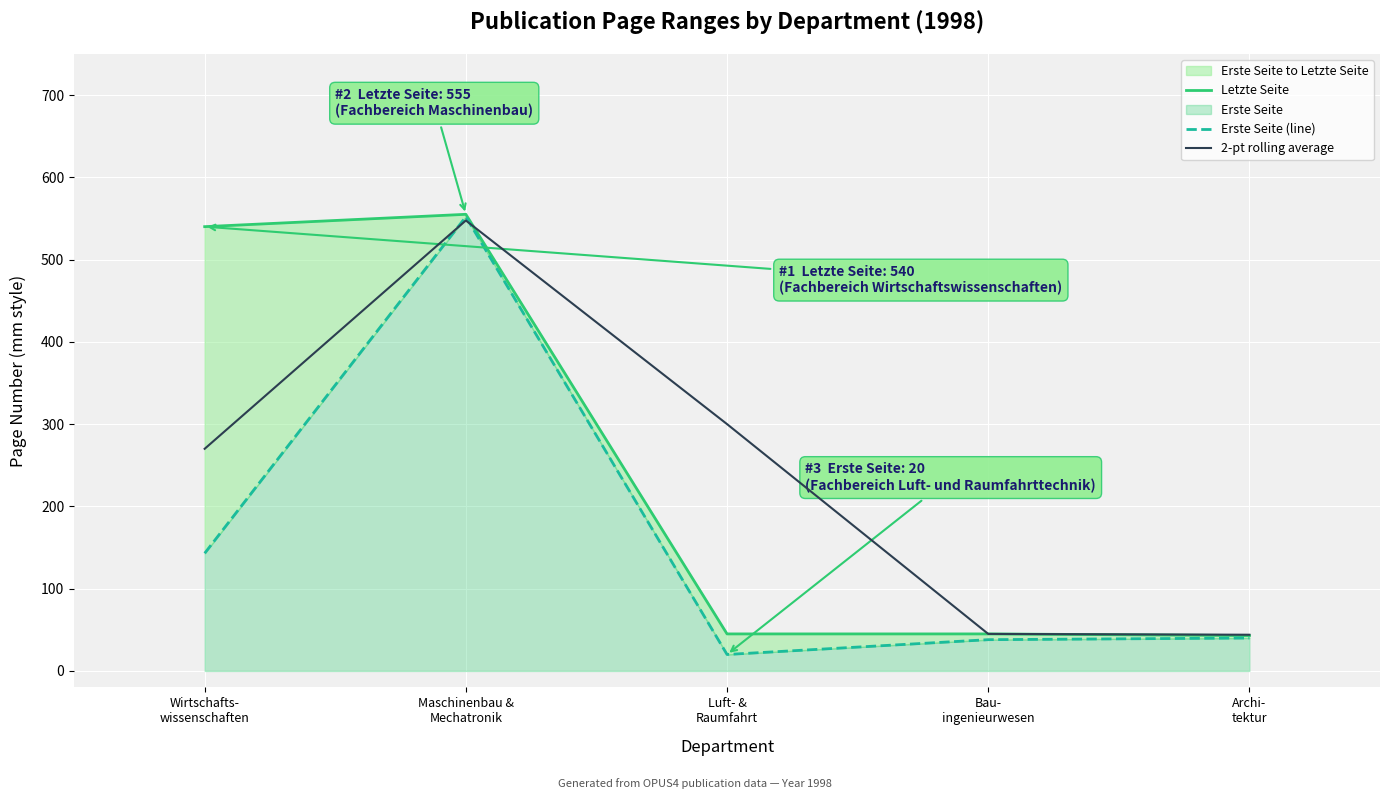

What is the spread (max minus min) of values at Maschinenbau &
Mechatronik?

7.5